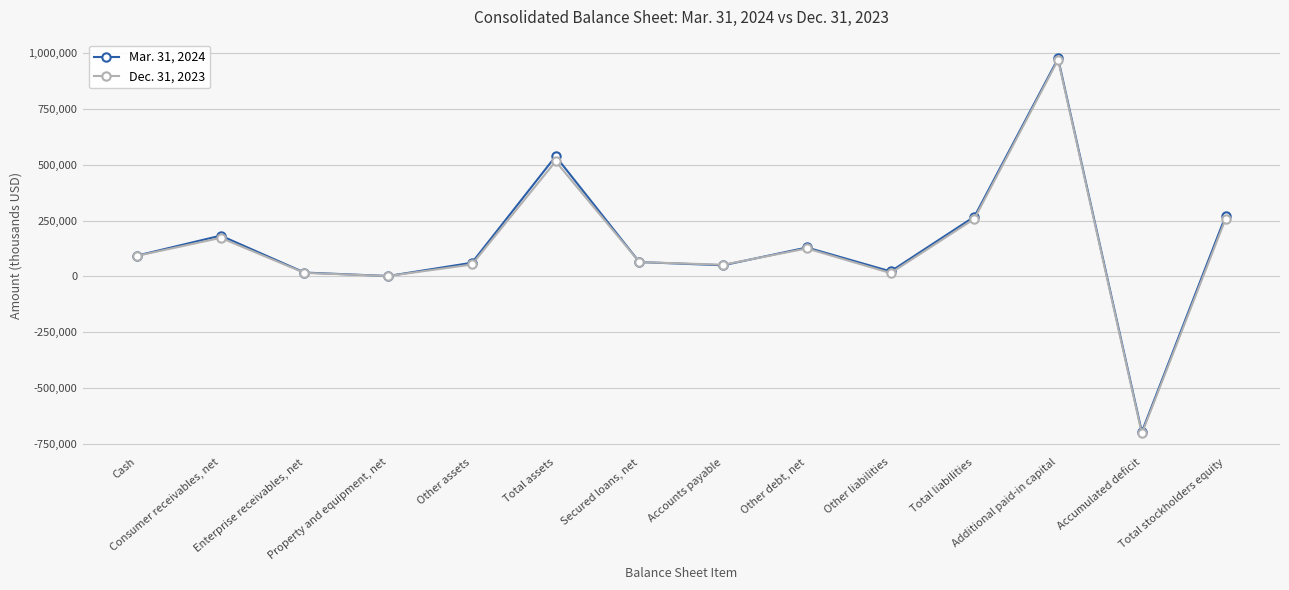

Count the number of categories in the chart.

14